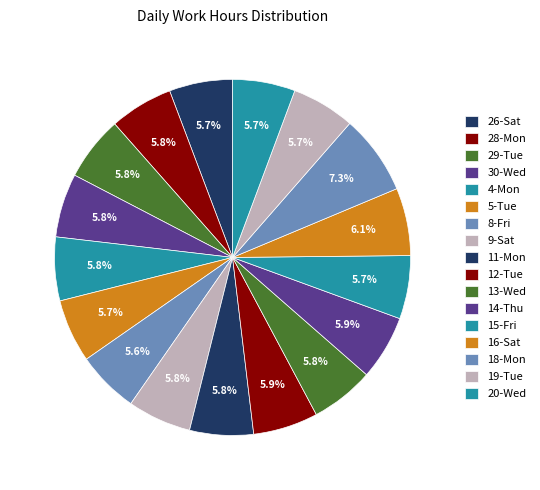

How many segments does this pie chart have?

17